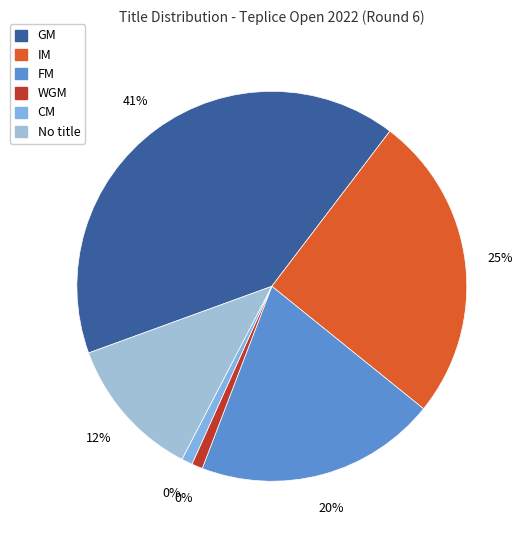

Between GM and FM, which is larger?

GM